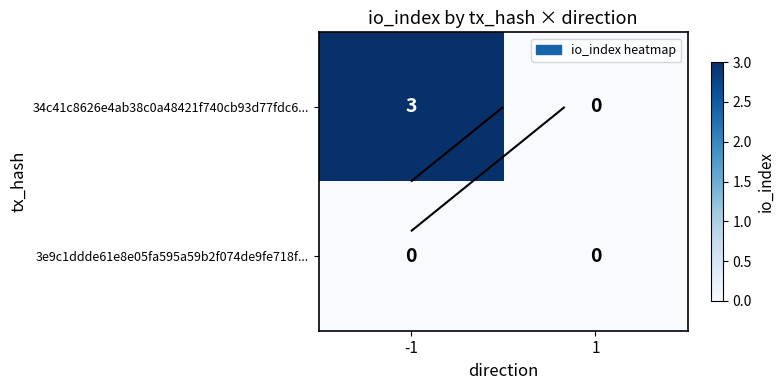

The value of 3e9c1ddde61e8e05fa595a59b2f074de9fe718f... at -1 is 0. True or false?

True